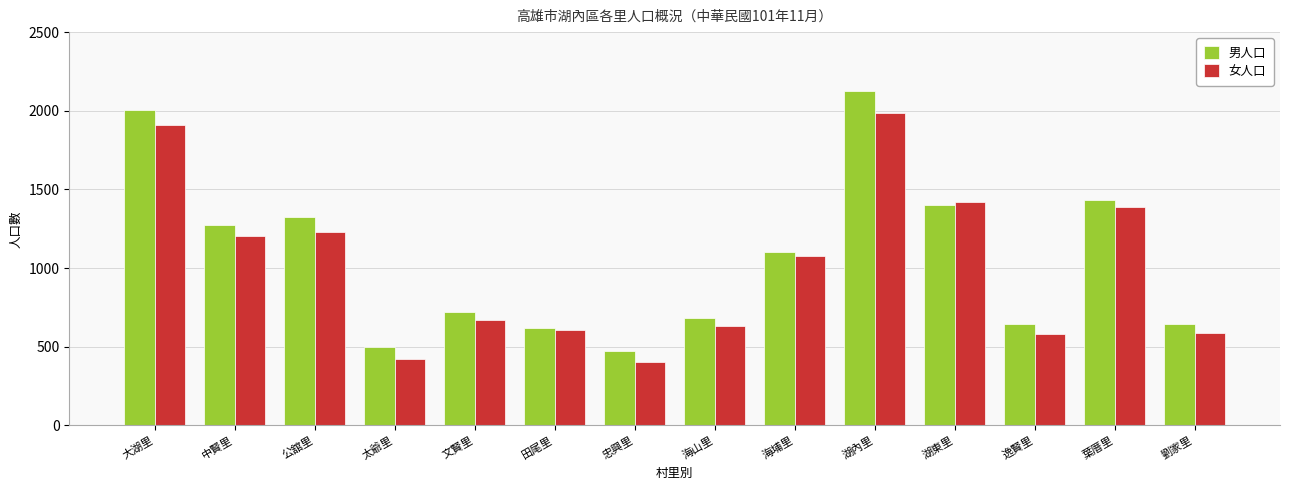

What is the label of the 1st bar from the left?

大湖里